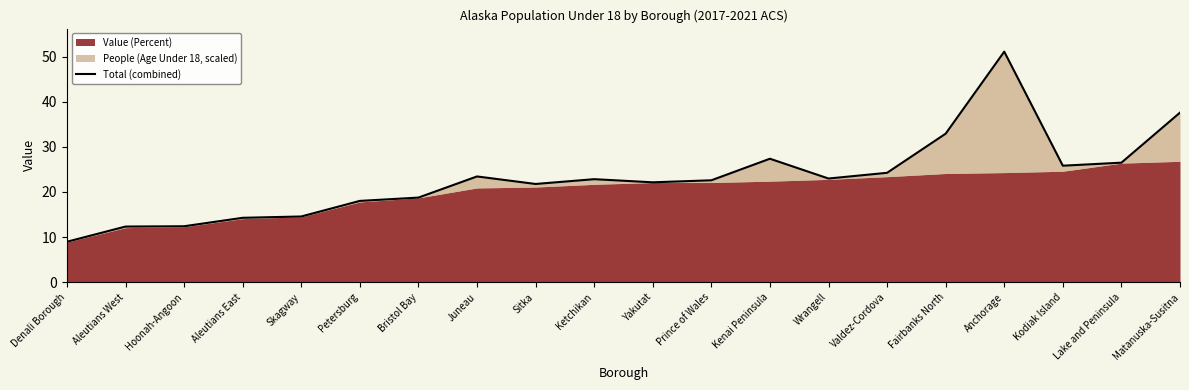

What is the difference between the values at Kenai Peninsula and Bristol Bay?

8.6